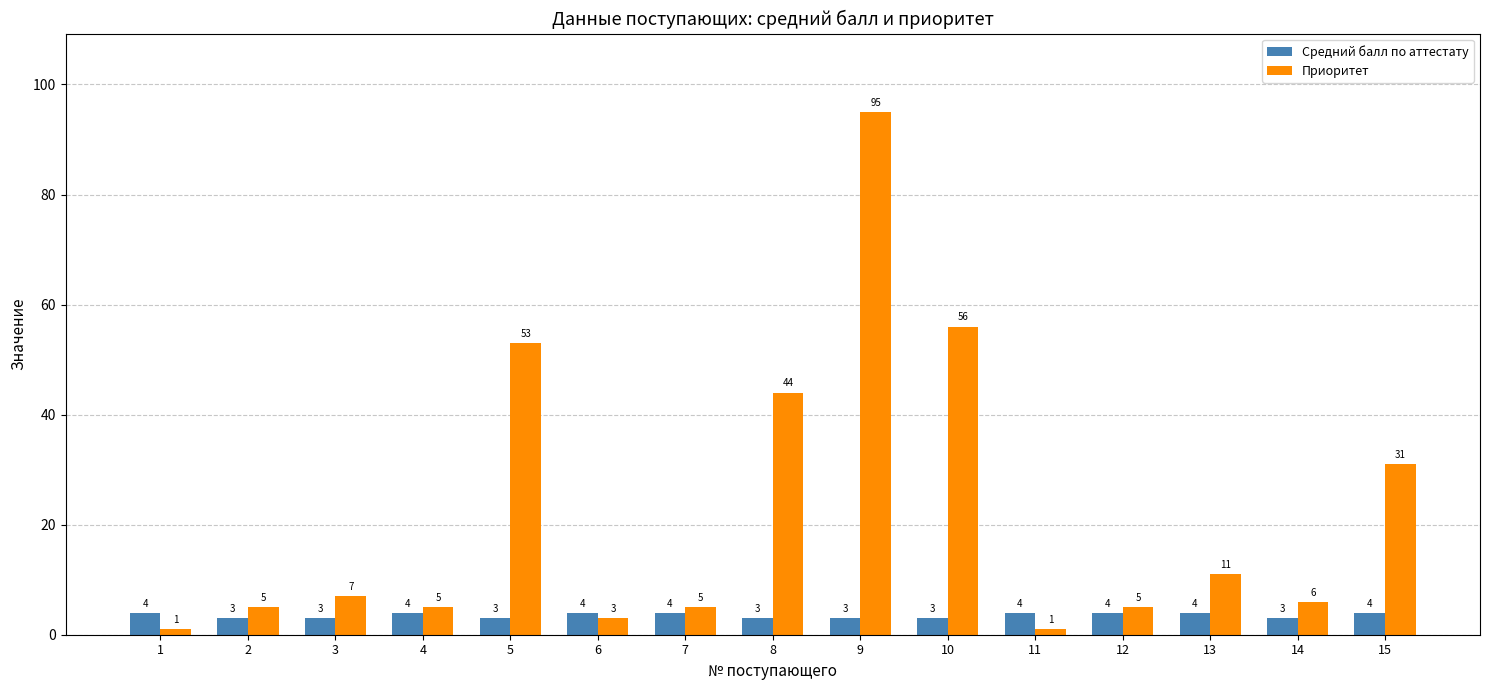

Rank the series by their average value, from highest to lowest.

Приоритет, Средний балл по аттестату